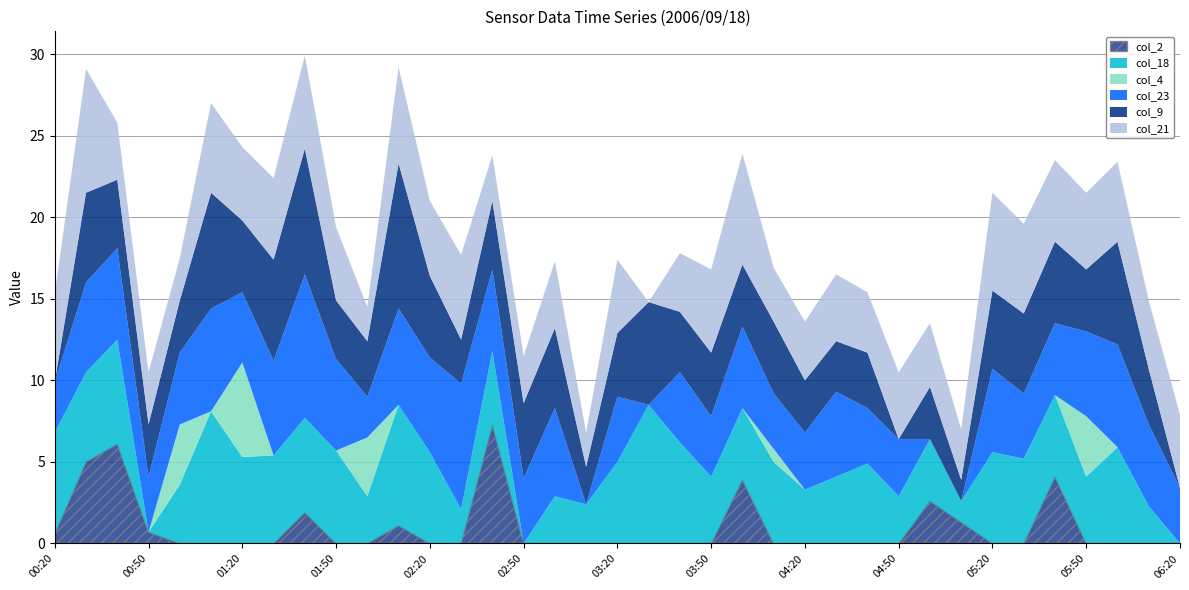

Reading left to right, what are all the values shown in this chart?

col_2: 2006/09/18 00:20=0.6	2006/09/18 00:30=5.0	2006/09/18 00:40=6.1	2006/09/18 00:50=0.7	2006/09/18 01:00=0.0	2006/09/18 01:10=0.0	2006/09/18 01:20=0.0	2006/09/18 01:30=0.0	2006/09/18 01:40=1.9	2006/09/18 01:50=0.0	2006/09/18 02:00=0.0	2006/09/18 02:10=1.1	2006/09/18 02:20=0.0	2006/09/18 02:30=0.0	2006/09/18 02:40=7.3	2006/09/18 02:50=0.0	2006/09/18 03:00=0.0	2006/09/18 03:10=0.0	2006/09/18 03:20=0.0	2006/09/18 03:30=0.0	2006/09/18 03:40=0.0	2006/09/18 03:50=0.0	2006/09/18 04:00=3.9	2006/09/18 04:10=0.0	2006/09/18 04:20=0.0	2006/09/18 04:30=0.0	2006/09/18 04:40=0.0	2006/09/18 04:50=0.0	2006/09/18 05:00=2.6	2006/09/18 05:10=1.3	2006/09/18 05:20=0.0	2006/09/18 05:30=0.0	2006/09/18 05:40=4.1	2006/09/18 05:50=0.0	2006/09/18 06:00=0.0	2006/09/18 06:10=0.0	2006/09/18 06:20=0.0
col_18: 2006/09/18 00:20=6.2	2006/09/18 00:30=5.5	2006/09/18 00:40=6.4	2006/09/18 00:50=0.0	2006/09/18 01:00=3.6	2006/09/18 01:10=8.1	2006/09/18 01:20=5.3	2006/09/18 01:30=5.4	2006/09/18 01:40=5.8	2006/09/18 01:50=5.7	2006/09/18 02:00=2.9	2006/09/18 02:10=7.4	2006/09/18 02:20=5.6	2006/09/18 02:30=2.1	2006/09/18 02:40=4.5	2006/09/18 02:50=0.0	2006/09/18 03:00=2.9	2006/09/18 03:10=2.4	2006/09/18 03:20=5.0	2006/09/18 03:30=8.5	2006/09/18 03:40=6.2	2006/09/18 03:50=4.1	2006/09/18 04:00=4.4	2006/09/18 04:10=5.0	2006/09/18 04:20=3.3	2006/09/18 04:30=4.1	2006/09/18 04:40=4.9	2006/09/18 04:50=2.9	2006/09/18 05:00=3.8	2006/09/18 05:10=1.3	2006/09/18 05:20=5.6	2006/09/18 05:30=5.2	2006/09/18 05:40=5.0	2006/09/18 05:50=4.1	2006/09/18 06:00=5.9	2006/09/18 06:10=2.3	2006/09/18 06:20=0.0
col_4: 2006/09/18 00:20=0.0	2006/09/18 00:30=0.0	2006/09/18 00:40=0.0	2006/09/18 00:50=0.0	2006/09/18 01:00=3.7	2006/09/18 01:10=0.0	2006/09/18 01:20=5.8	2006/09/18 01:30=0.0	2006/09/18 01:40=0.0	2006/09/18 01:50=0.0	2006/09/18 02:00=3.6	2006/09/18 02:10=0.0	2006/09/18 02:20=0.0	2006/09/18 02:30=0.0	2006/09/18 02:40=0.0	2006/09/18 02:50=0.0	2006/09/18 03:00=0.0	2006/09/18 03:10=0.0	2006/09/18 03:20=0.0	2006/09/18 03:30=0.0	2006/09/18 03:40=0.0	2006/09/18 03:50=0.0	2006/09/18 04:00=0.0	2006/09/18 04:10=0.8	2006/09/18 04:20=0.0	2006/09/18 04:30=0.0	2006/09/18 04:40=0.0	2006/09/18 04:50=0.0	2006/09/18 05:00=0.0	2006/09/18 05:10=0.0	2006/09/18 05:20=0.0	2006/09/18 05:30=0.0	2006/09/18 05:40=0.0	2006/09/18 05:50=3.7	2006/09/18 06:00=0.0	2006/09/18 06:10=0.0	2006/09/18 06:20=0.0
col_23: 2006/09/18 00:20=3.1	2006/09/18 00:30=5.5	2006/09/18 00:40=5.6	2006/09/18 00:50=3.4	2006/09/18 01:00=4.4	2006/09/18 01:10=6.3	2006/09/18 01:20=4.3	2006/09/18 01:30=5.8	2006/09/18 01:40=8.8	2006/09/18 01:50=5.6	2006/09/18 02:00=2.5	2006/09/18 02:10=5.9	2006/09/18 02:20=5.8	2006/09/18 02:30=7.7	2006/09/18 02:40=5.0	2006/09/18 02:50=4.0	2006/09/18 03:00=5.4	2006/09/18 03:10=0.0	2006/09/18 03:20=4.0	2006/09/18 03:30=0.0	2006/09/18 03:40=4.3	2006/09/18 03:50=3.7	2006/09/18 04:00=5.0	2006/09/18 04:10=3.4	2006/09/18 04:20=3.5	2006/09/18 04:30=5.2	2006/09/18 04:40=3.4	2006/09/18 04:50=3.5	2006/09/18 05:00=0.0	2006/09/18 05:10=0.0	2006/09/18 05:20=5.1	2006/09/18 05:30=4.0	2006/09/18 05:40=4.4	2006/09/18 05:50=5.2	2006/09/18 06:00=6.3	2006/09/18 06:10=5.0	2006/09/18 06:20=3.4
col_9: 2006/09/18 00:20=0.0	2006/09/18 00:30=5.5	2006/09/18 00:40=4.2	2006/09/18 00:50=3.2	2006/09/18 01:00=3.2	2006/09/18 01:10=7.1	2006/09/18 01:20=4.4	2006/09/18 01:30=6.2	2006/09/18 01:40=7.7	2006/09/18 01:50=3.6	2006/09/18 02:00=3.4	2006/09/18 02:10=8.9	2006/09/18 02:20=5.0	2006/09/18 02:30=2.7	2006/09/18 02:40=4.2	2006/09/18 02:50=4.6	2006/09/18 03:00=4.9	2006/09/18 03:10=2.3	2006/09/18 03:20=3.9	2006/09/18 03:30=6.3	2006/09/18 03:40=3.7	2006/09/18 03:50=3.9	2006/09/18 04:00=3.8	2006/09/18 04:10=4.4	2006/09/18 04:20=3.2	2006/09/18 04:30=3.1	2006/09/18 04:40=3.4	2006/09/18 04:50=0.0	2006/09/18 05:00=3.2	2006/09/18 05:10=1.3	2006/09/18 05:20=4.8	2006/09/18 05:30=4.9	2006/09/18 05:40=5.0	2006/09/18 05:50=3.8	2006/09/18 06:00=6.3	2006/09/18 06:10=3.4	2006/09/18 06:20=0.0
col_21: 2006/09/18 00:20=5.4	2006/09/18 00:30=7.6	2006/09/18 00:40=3.5	2006/09/18 00:50=3.2	2006/09/18 01:00=2.6	2006/09/18 01:10=5.5	2006/09/18 01:20=4.5	2006/09/18 01:30=5.0	2006/09/18 01:40=5.7	2006/09/18 01:50=4.5	2006/09/18 02:00=2.1	2006/09/18 02:10=5.9	2006/09/18 02:20=4.6	2006/09/18 02:30=5.2	2006/09/18 02:40=2.8	2006/09/18 02:50=2.9	2006/09/18 03:00=4.1	2006/09/18 03:10=2.1	2006/09/18 03:20=4.5	2006/09/18 03:30=0.0	2006/09/18 03:40=3.6	2006/09/18 03:50=5.1	2006/09/18 04:00=6.8	2006/09/18 04:10=3.3	2006/09/18 04:20=3.6	2006/09/18 04:30=4.1	2006/09/18 04:40=3.7	2006/09/18 04:50=4.1	2006/09/18 05:00=3.9	2006/09/18 05:10=3.1	2006/09/18 05:20=6.0	2006/09/18 05:30=5.5	2006/09/18 05:40=5.0	2006/09/18 05:50=4.7	2006/09/18 06:00=4.9	2006/09/18 06:10=4.2	2006/09/18 06:20=4.5